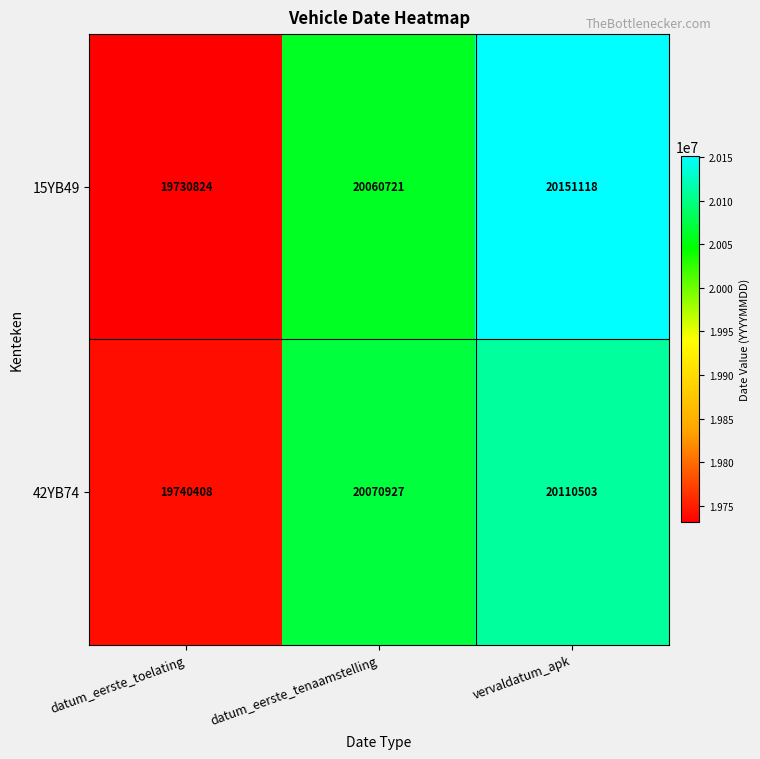

Reading left to right, transcribe all the data shown in this chart.

15YB49: datum_eerste_toelating=19730824	datum_eerste_tenaamstelling=20060721	vervaldatum_apk=20151118
42YB74: datum_eerste_toelating=19740408	datum_eerste_tenaamstelling=20070927	vervaldatum_apk=20110503